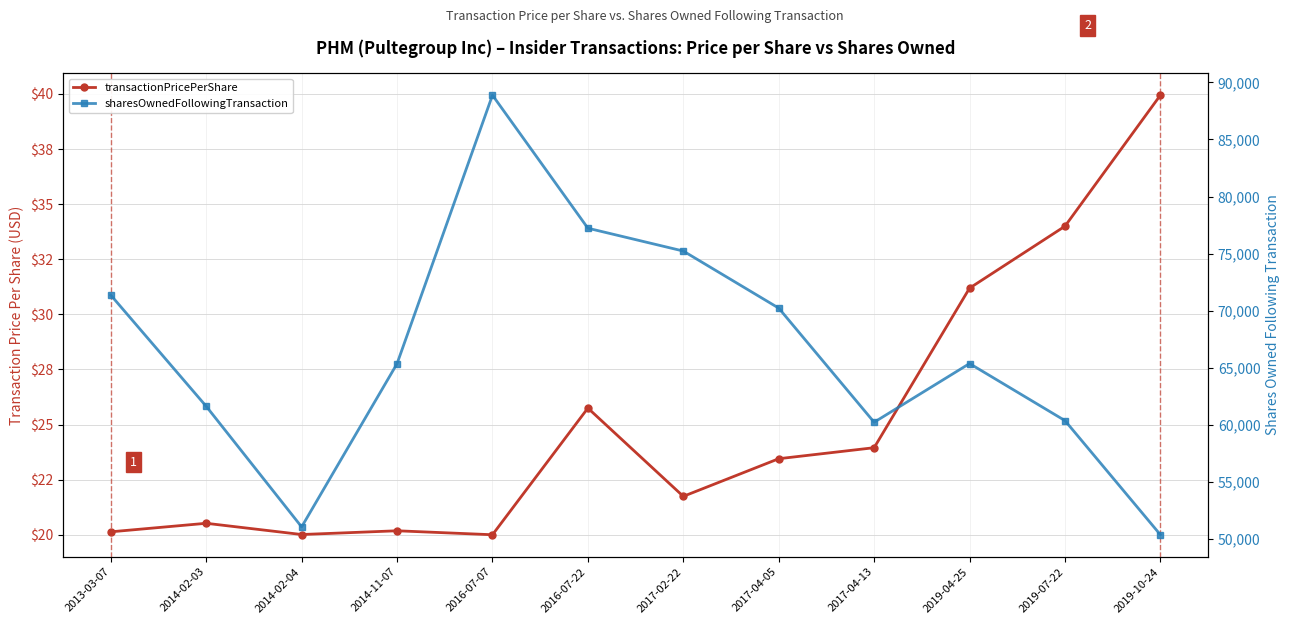

Which series has the largest total across all categories?

sharesOwnedFollowingTransaction